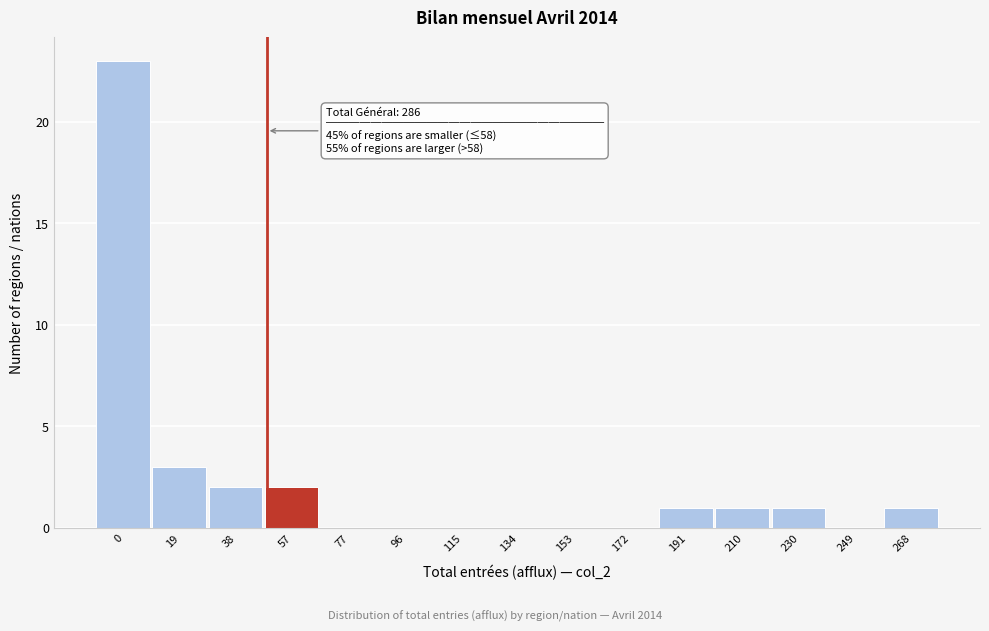

Reading left to right, what are all the values shown in this chart?

0=23	19=3	38=2	57=2	77=0	96=0	115=0	134=0	153=0	172=0	191=1	210=1	230=1	249=0	268=1